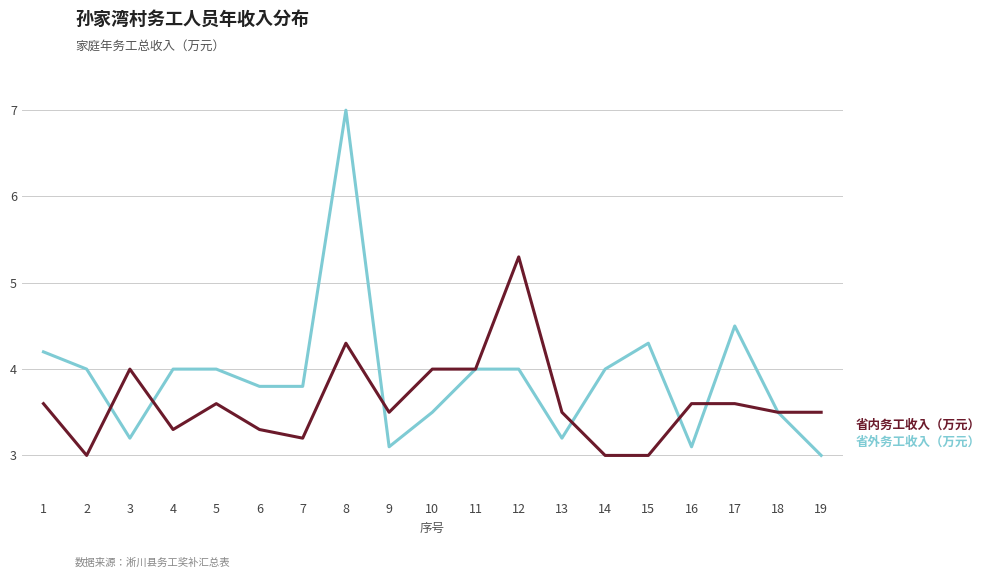

At which category is the sum across all series the highest?

8